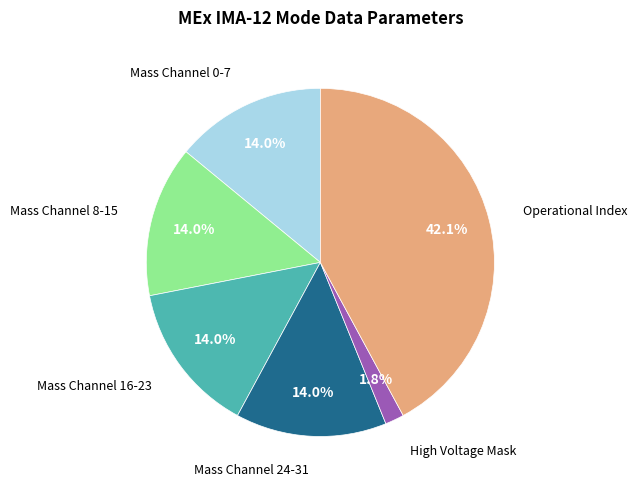

Is there any slice that represents more than half of the pie?

No